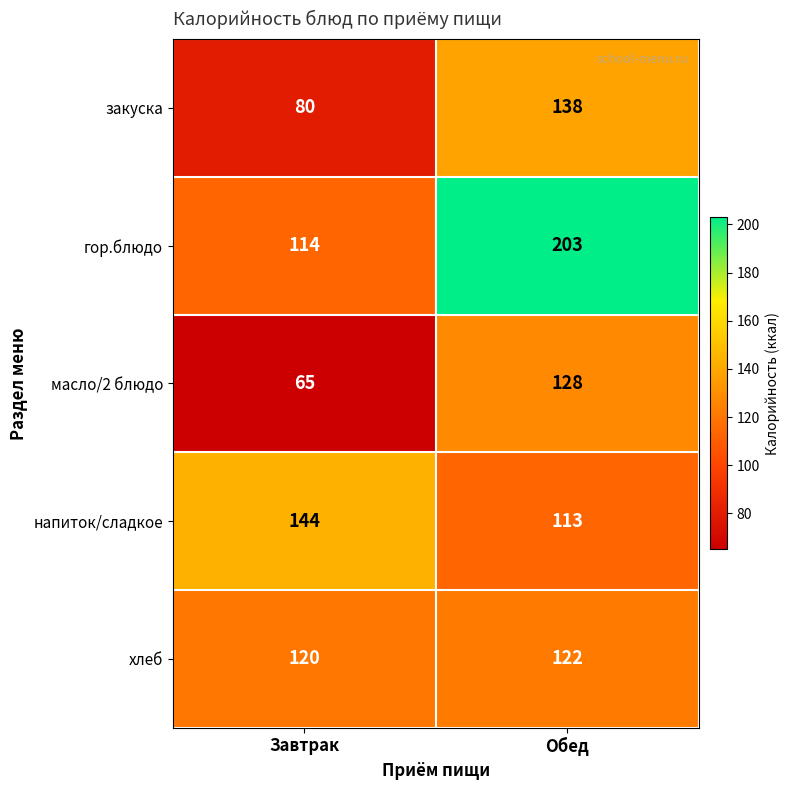

Which series changed the most between Завтрак and Обед?

гор.блюдо